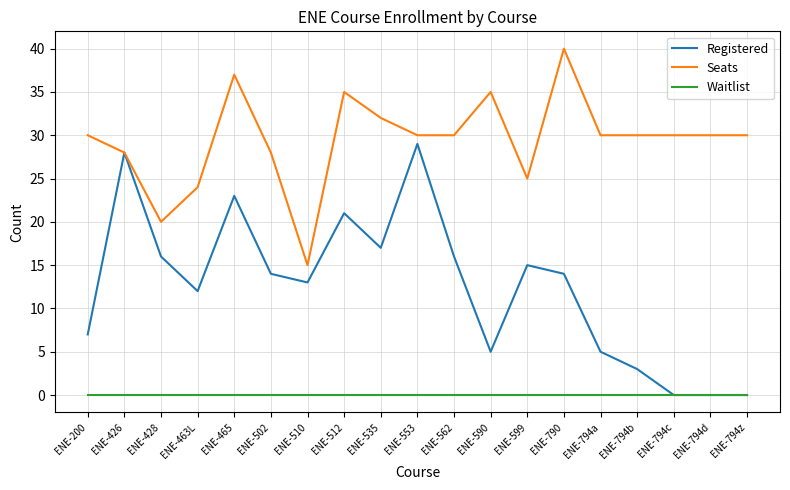

Reading left to right, transcribe all the data shown in this chart.

Registered: ENE-200=7	ENE-426=28	ENE-428=16	ENE-463L=12	ENE-465=23	ENE-502=14	ENE-510=13	ENE-512=21	ENE-535=17	ENE-553=29	ENE-562=16	ENE-590=5	ENE-599=15	ENE-790=14	ENE-794a=5	ENE-794b=3	ENE-794c=0	ENE-794d=0	ENE-794z=0
Seats: ENE-200=30	ENE-426=28	ENE-428=20	ENE-463L=24	ENE-465=37	ENE-502=28	ENE-510=15	ENE-512=35	ENE-535=32	ENE-553=30	ENE-562=30	ENE-590=35	ENE-599=25	ENE-790=40	ENE-794a=30	ENE-794b=30	ENE-794c=30	ENE-794d=30	ENE-794z=30
Waitlist: ENE-200=0	ENE-426=0	ENE-428=0	ENE-463L=0	ENE-465=0	ENE-502=0	ENE-510=0	ENE-512=0	ENE-535=0	ENE-553=0	ENE-562=0	ENE-590=0	ENE-599=0	ENE-790=0	ENE-794a=0	ENE-794b=0	ENE-794c=0	ENE-794d=0	ENE-794z=0